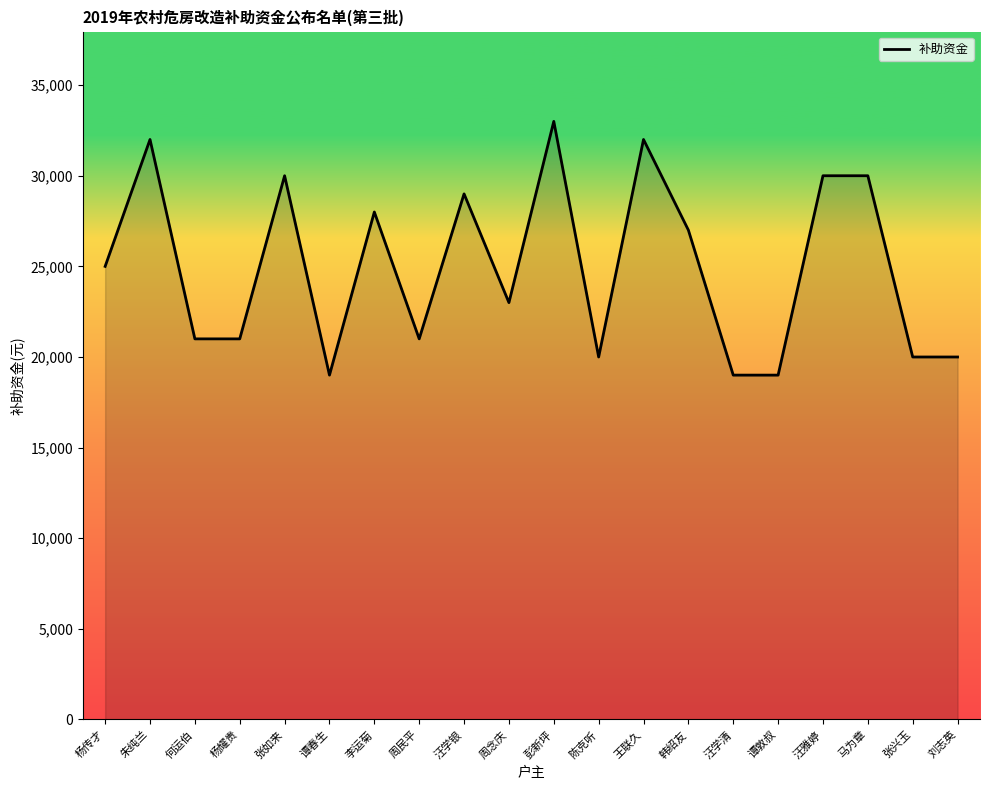

Is it true that the value at 朱纯兰 is 32000?

True